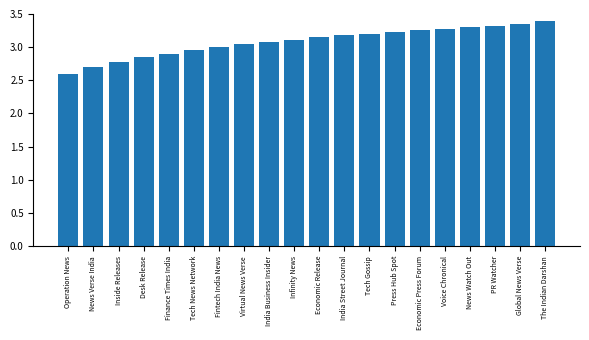

At which label is the value closest to 3?

Fintech India News